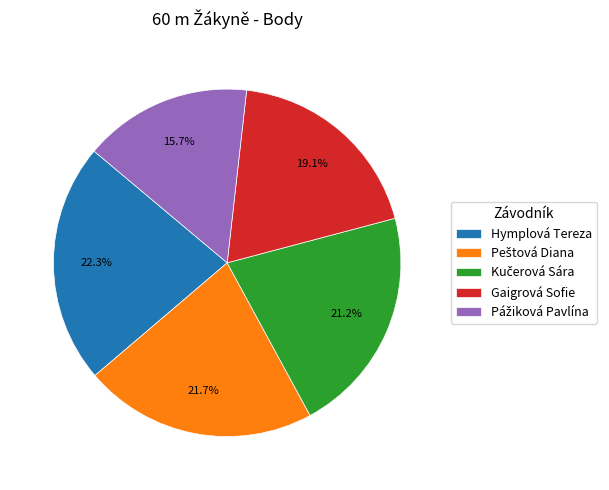

What portion of the pie excludes Gaigrová Sofie?

80.9%